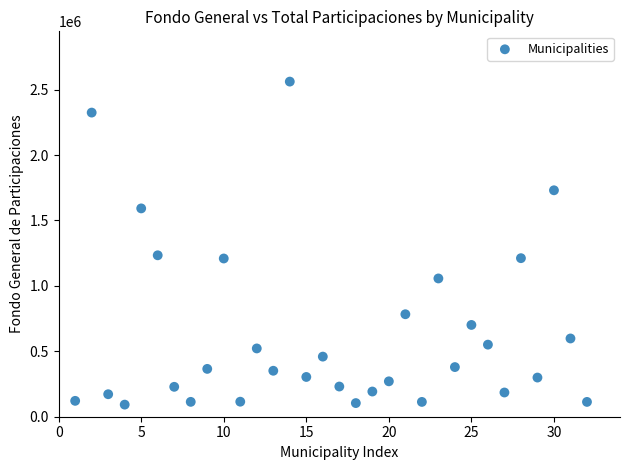

What is the range of Y values (max minus min)?

2468994